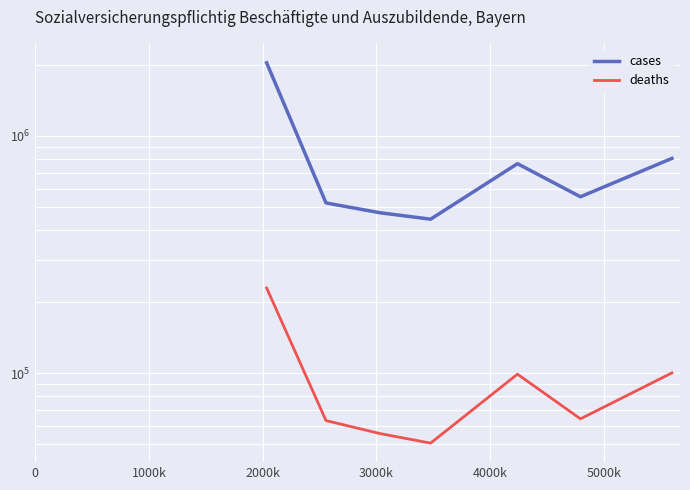

What is the difference between the second highest and minimum values in the cases series?

358623